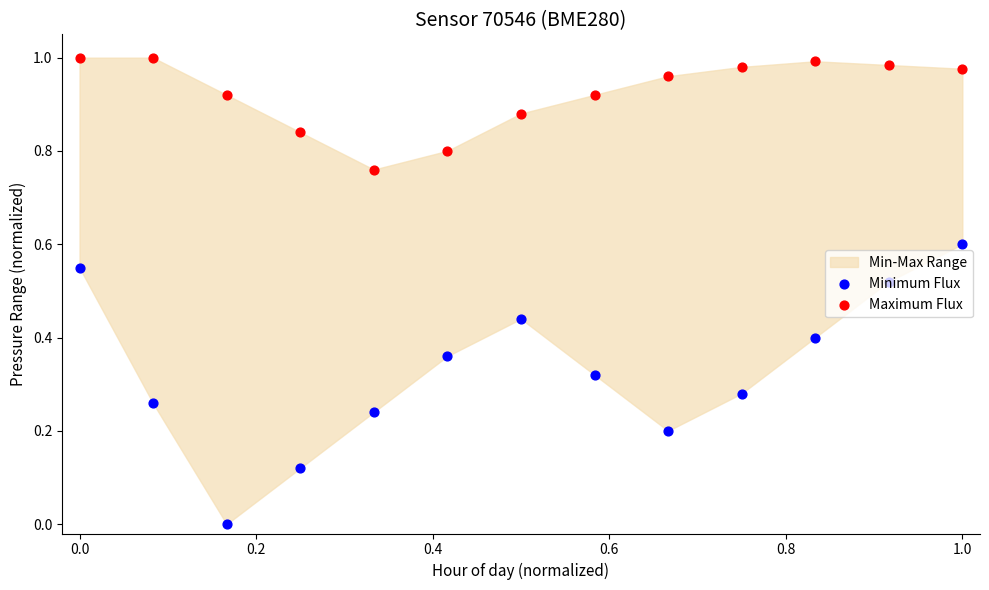

Which series has the largest Y range (max minus min)?

Minimum Flux